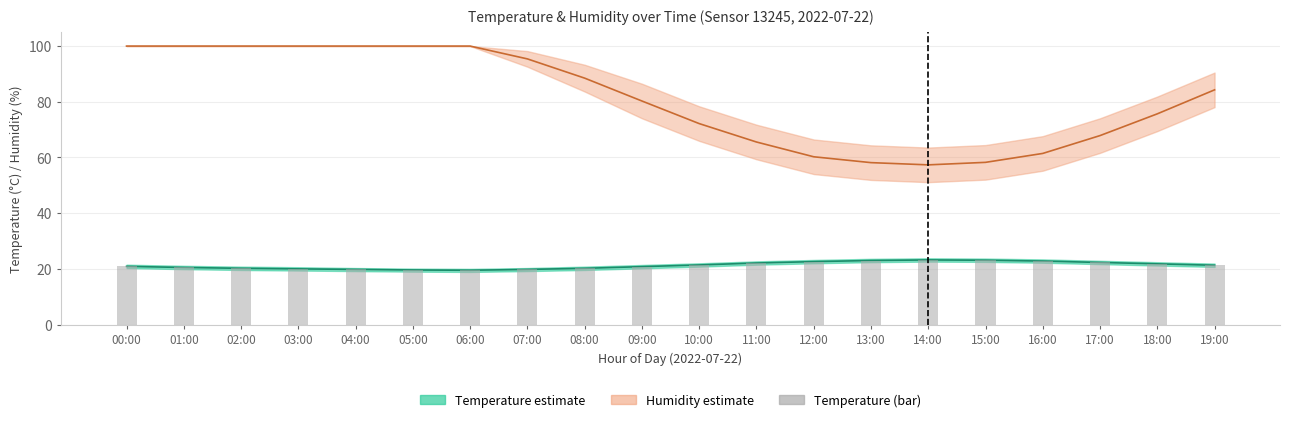

Where is the data nearest to the value 21?

00:00